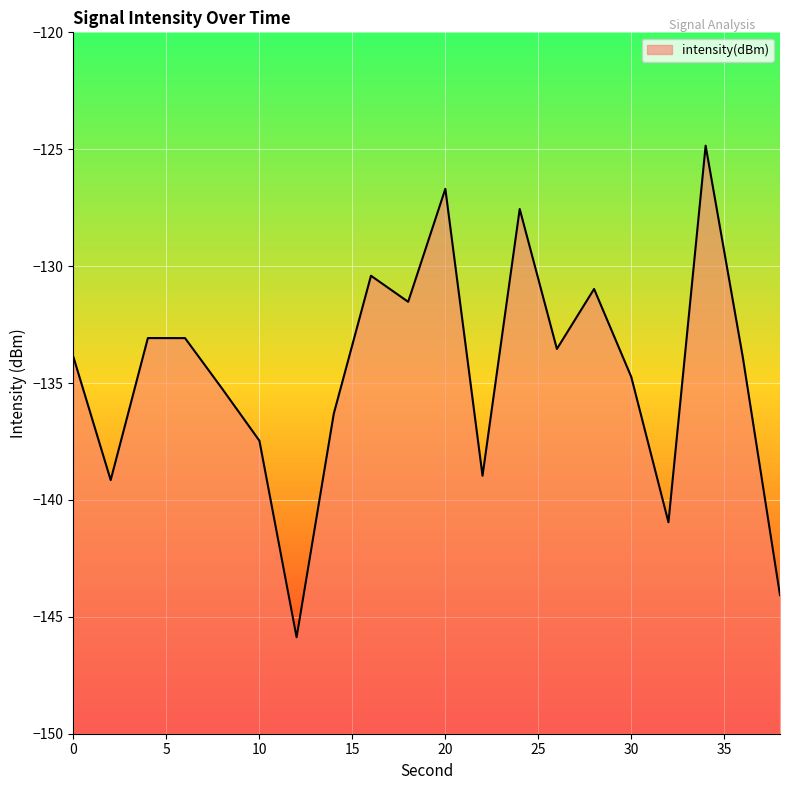

Reading left to right, list all the values displayed in this chart.

-133.9	-139.2	-133.1	-133.1	-135.2	-137.5	-145.9	-136.3	-130.4	-131.5	-126.7	-139.0	-127.6	-133.5	-131.0	-134.7	-141.0	-124.8	-133.9	-144.1